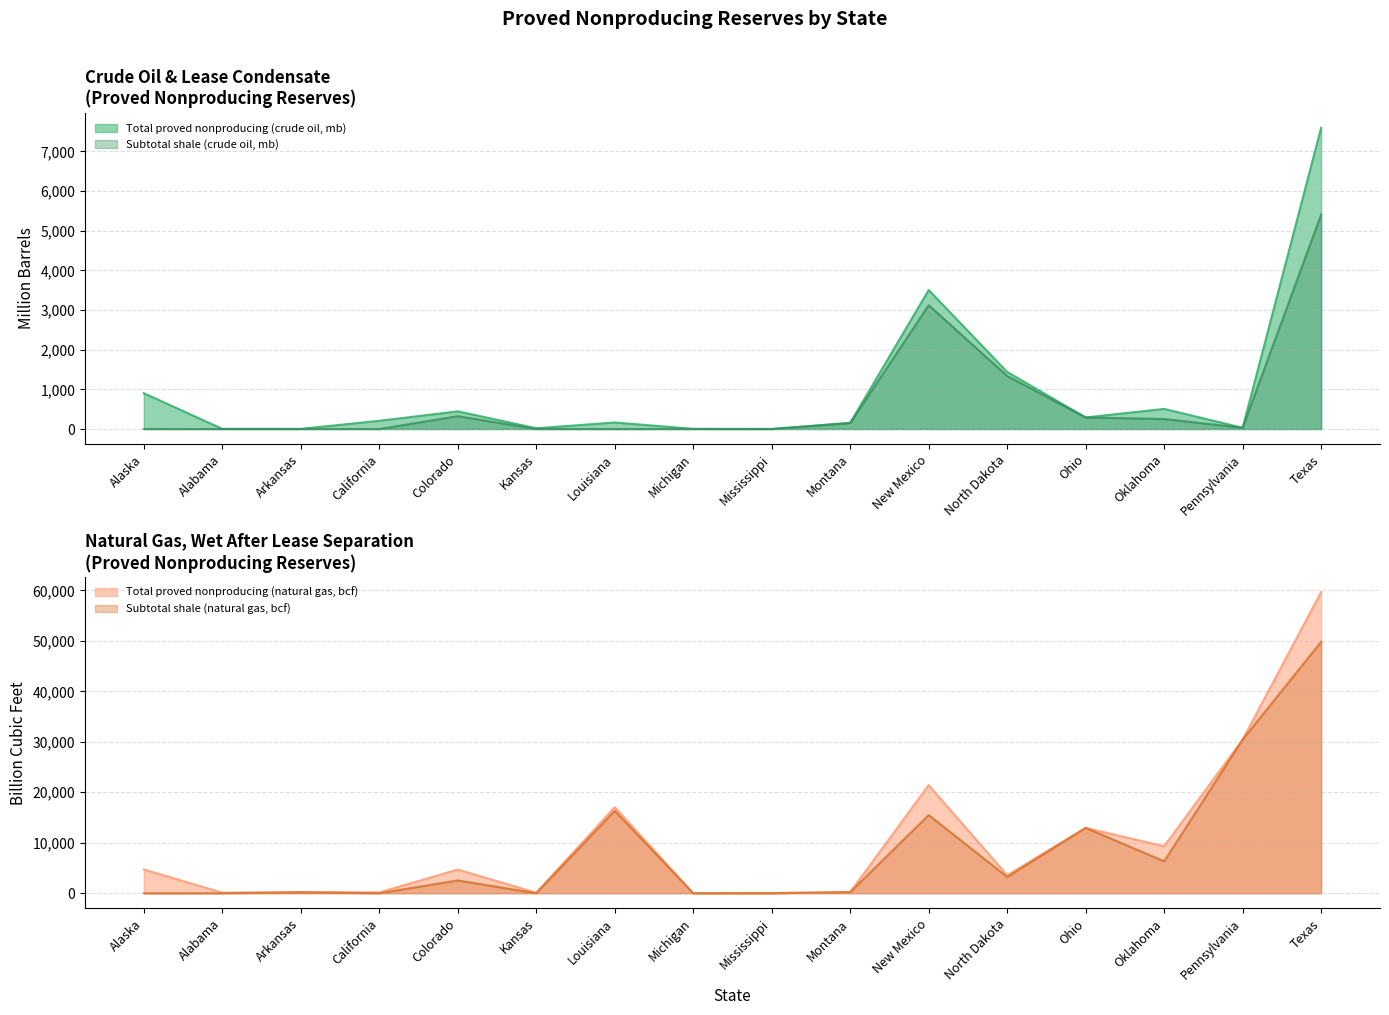

At how many categories does at least one series exceed 5377?

6